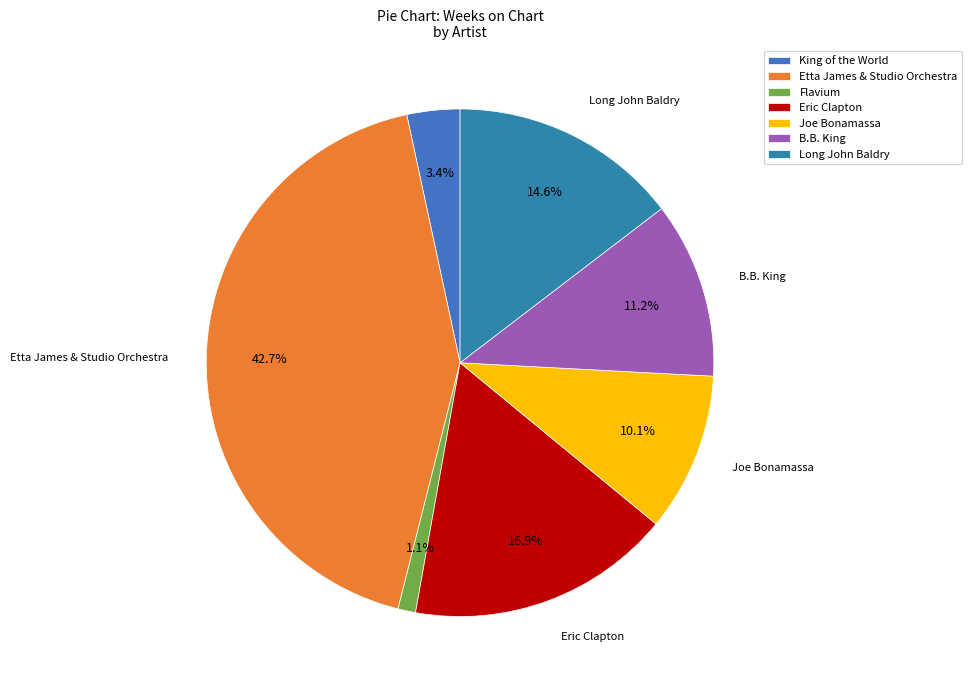

True or false: Etta James & Studio Orchestra accounts for 50% of the total.

False